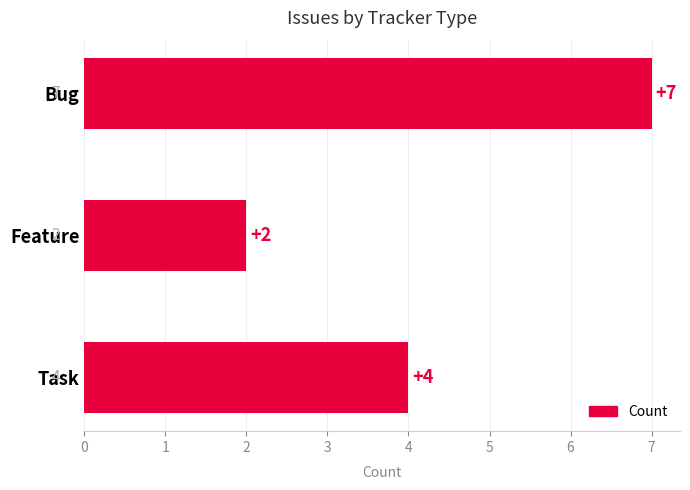

The value at Feature is 3. True or false?

False